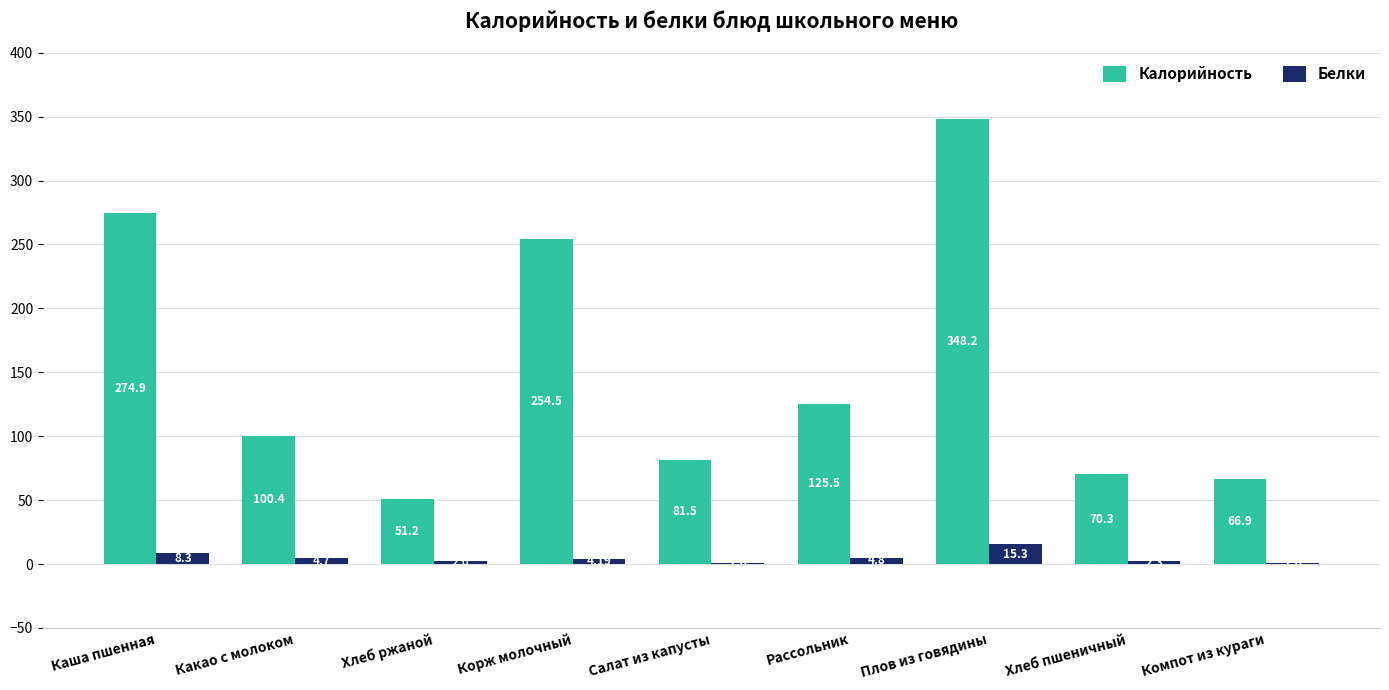

Reading left to right, list all the values displayed in this chart.

Калорийность: 274.9	100.4	51.2	254.5	81.5	125.5	348.2	70.3	66.9
Белки: 8.3	4.7	2.0	4.2	1.0	4.8	15.3	2.3	1.0